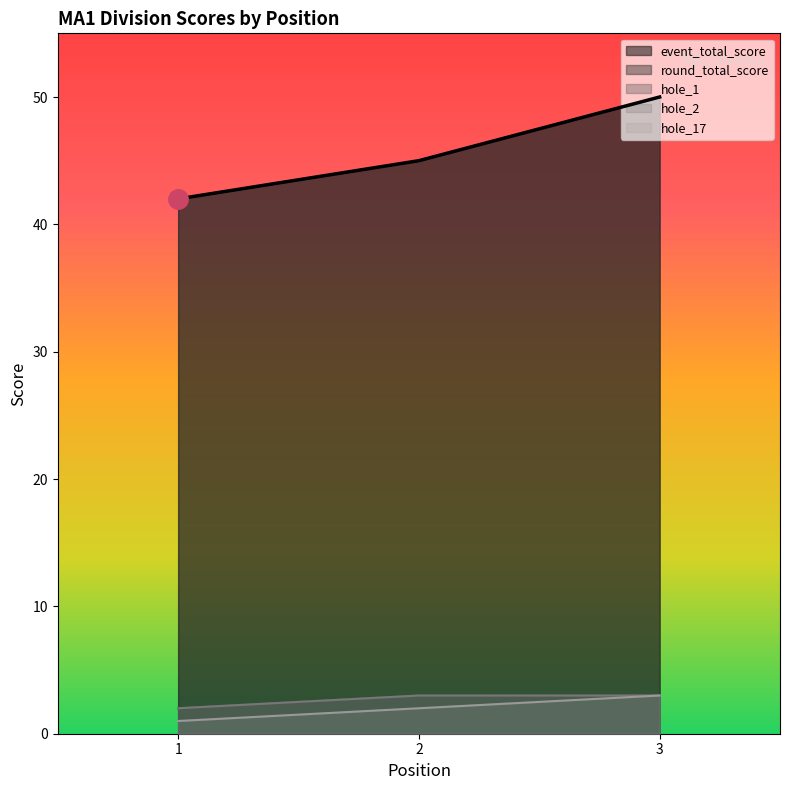

Does the chart display data point markers on the line(s)?

No